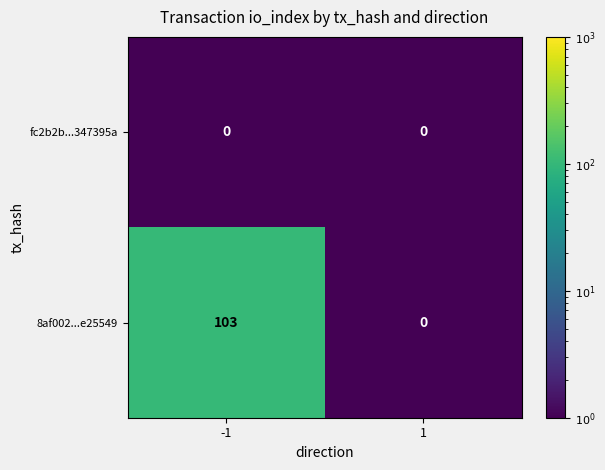

Rank the series by their average value, from highest to lowest.

8af002...e25549, fc2b2b...347395a